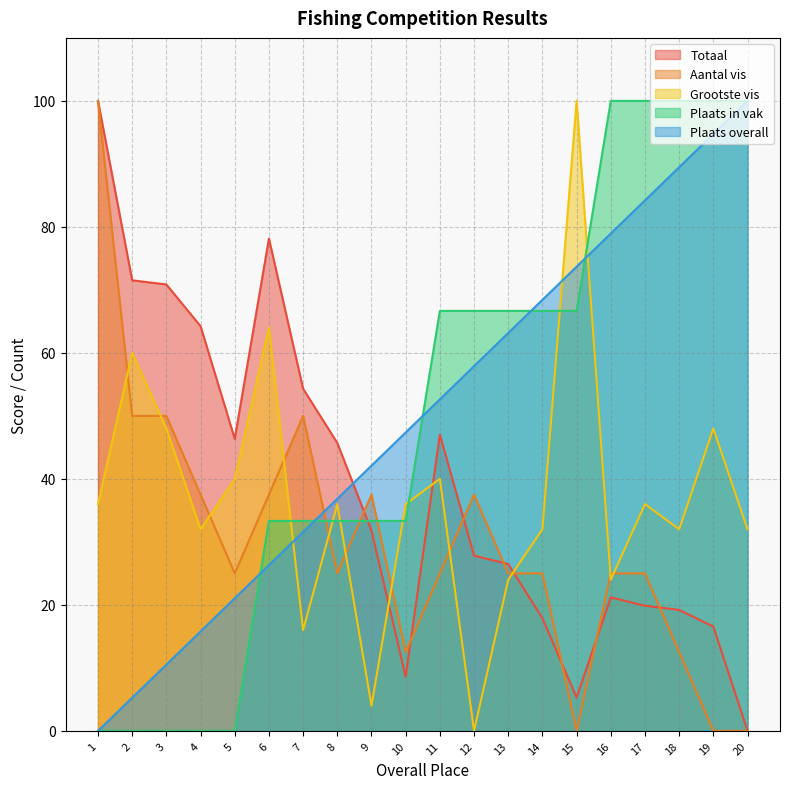

Is the value of Plaats overall at 8 greater than the value of Totaal at 1?

No